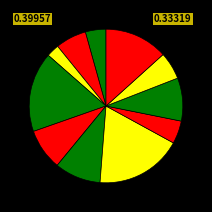

How many segments does this pie chart have?

11